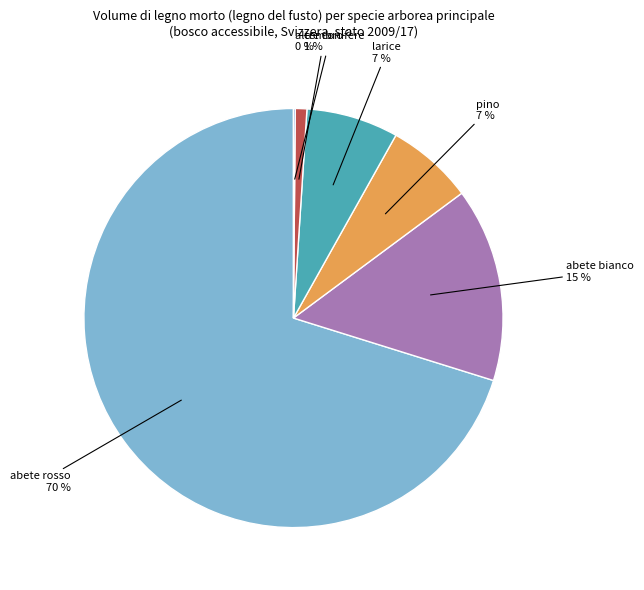

To the nearest percent, what is the average slice percentage?

17%